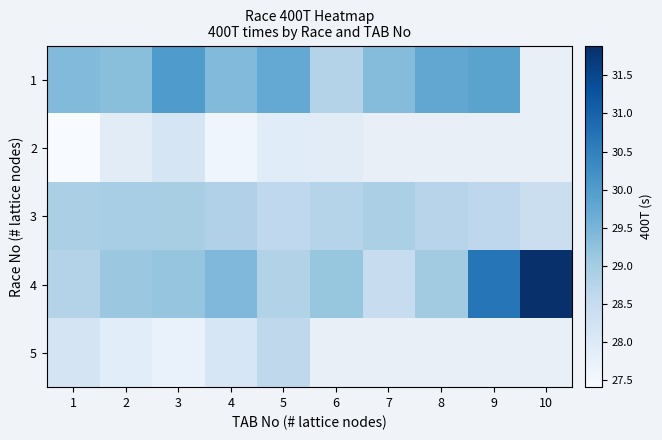

What is the difference between the second highest and second lowest values in the 1 series?

0.7